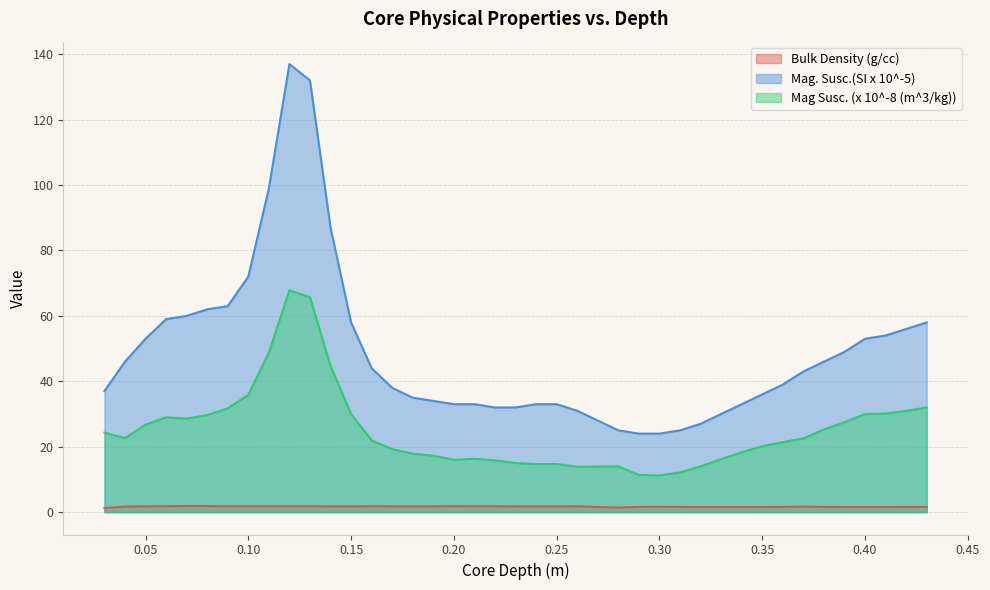

True or false: Mag Susc. (x 10^-8 (m^3/kg)) and Bulk Density (g/cc) cross at least once.

False